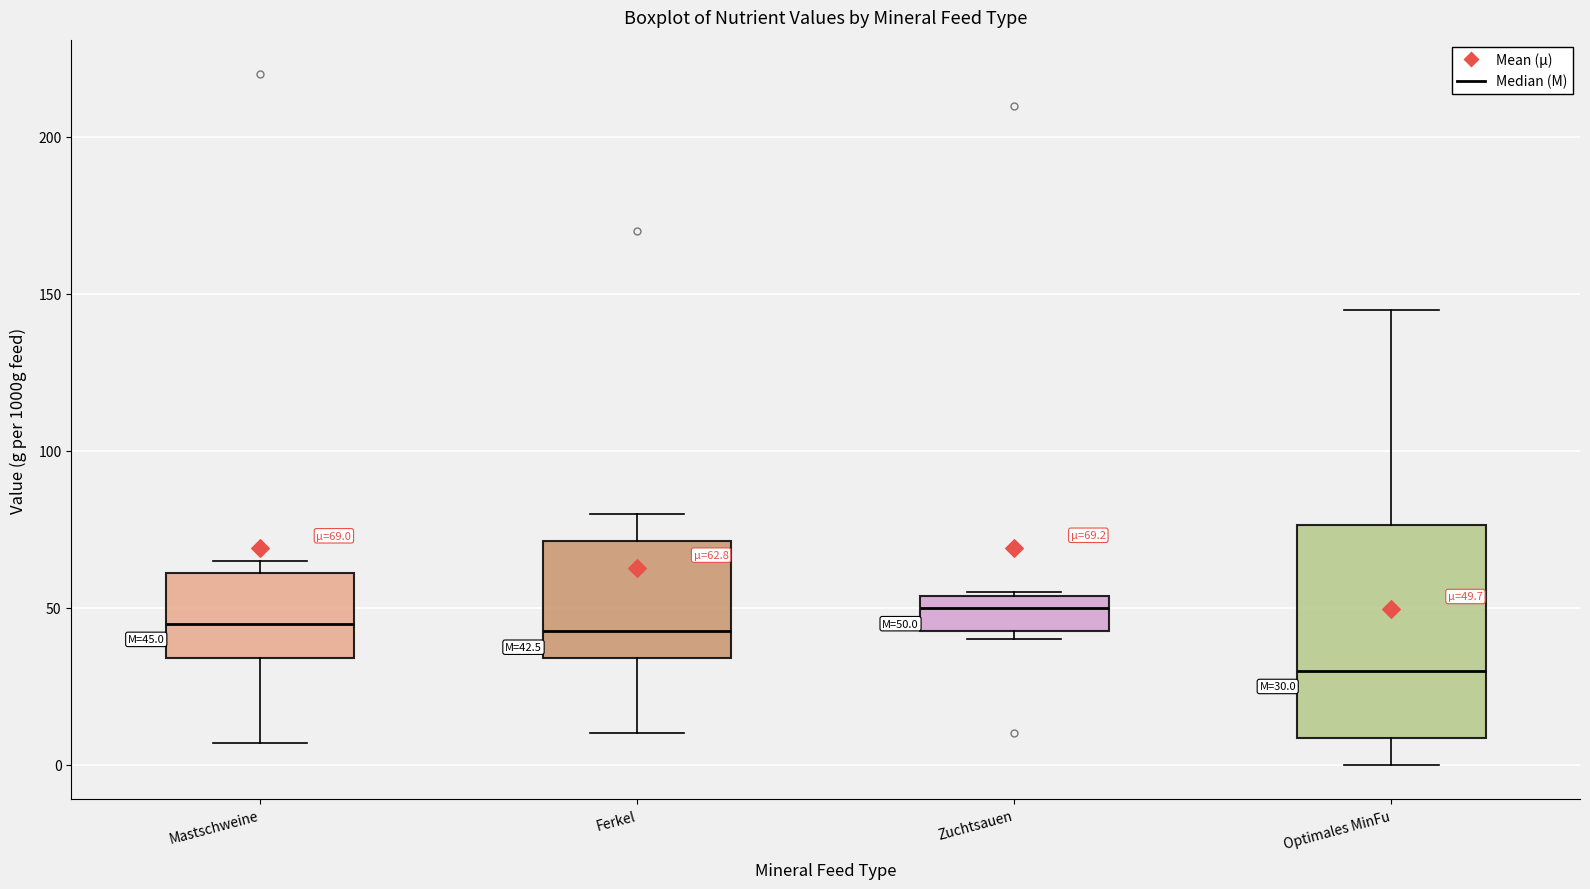

Which box is the tallest, from its lower edge to its upper edge?

Optimales MinFu